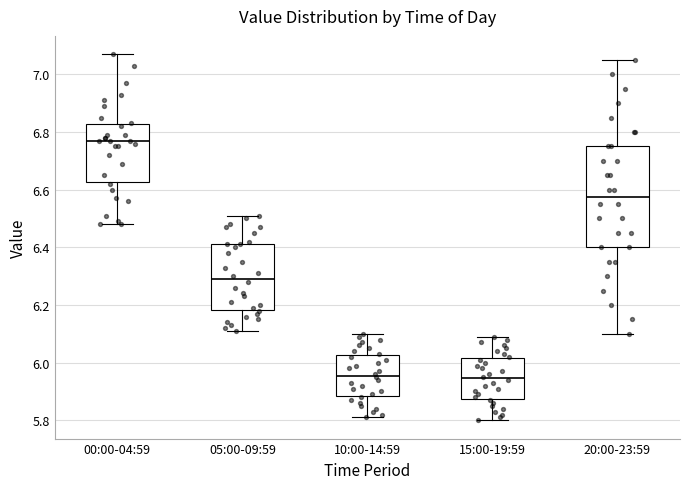

Reading left to right, transcribe this box plot: for each box, give where its median line is, the range the box spans, and where its two whiskers end, as read against the y-axis. The values are not printed on the chart, so give them approximately, as read against the axis.

00:00-04:59: median 6.78, box 6.62 to 6.82, whiskers 6.48 to 7.08
05:00-09:59: median 6.30, box 6.18 to 6.42, whiskers 6.12 to 6.52
10:00-14:59: median 5.96, box 5.88 to 6.02, whiskers 5.82 to 6.10
15:00-19:59: median 5.94, box 5.88 to 6.02, whiskers 5.80 to 6.10
20:00-23:59: median 6.58, box 6.40 to 6.76, whiskers 6.10 to 7.06